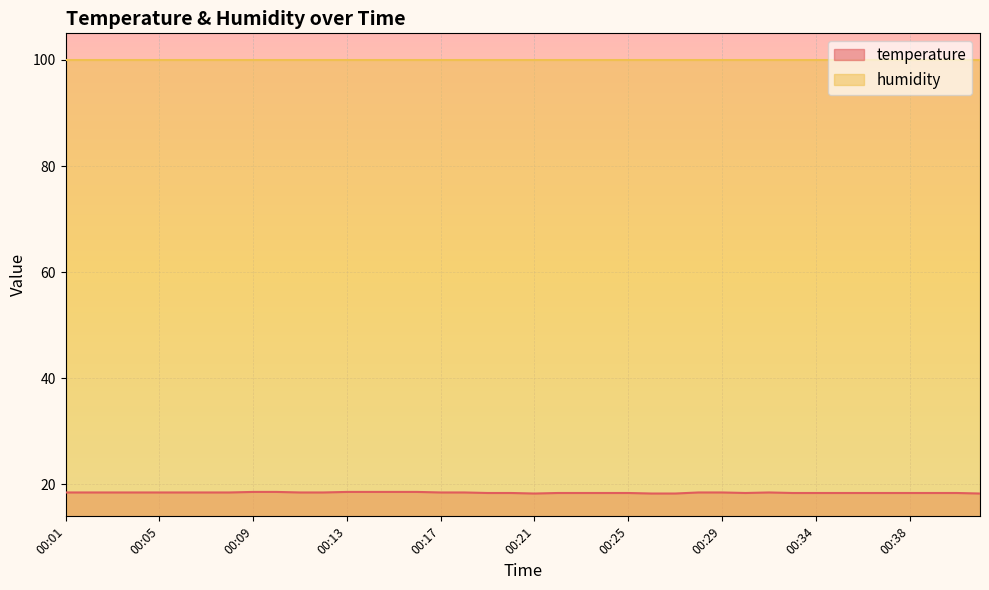

Rank the categories by value from lowest to highest.

00:21, 00:26, 00:27, 00:41, 00:19, 00:20, 00:22, 00:23, 00:24, 00:25, 00:30, 00:33, 00:34, 00:35, 00:36, 00:37, 00:38, 00:39, 00:40, 00:01, 00:02, 00:03, 00:04, 00:05, 00:06, 00:07, 00:08, 00:11, 00:12, 00:17, 00:18, 00:28, 00:29, 00:32, 00:09, 00:10, 00:13, 00:14, 00:15, 00:16